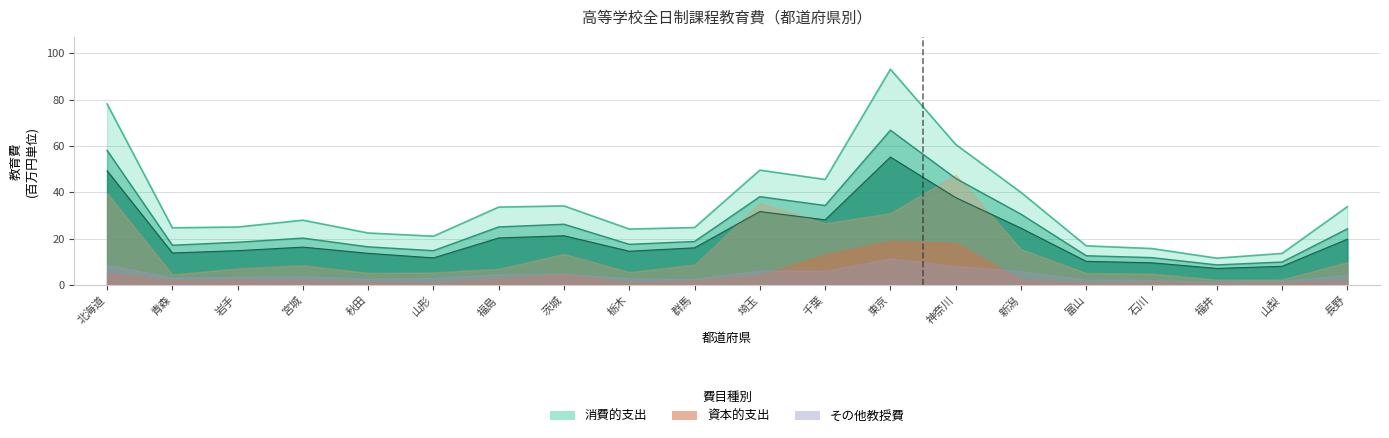

What is the difference between the maximum and second lowest values in the 教員の給与 series?

47.1